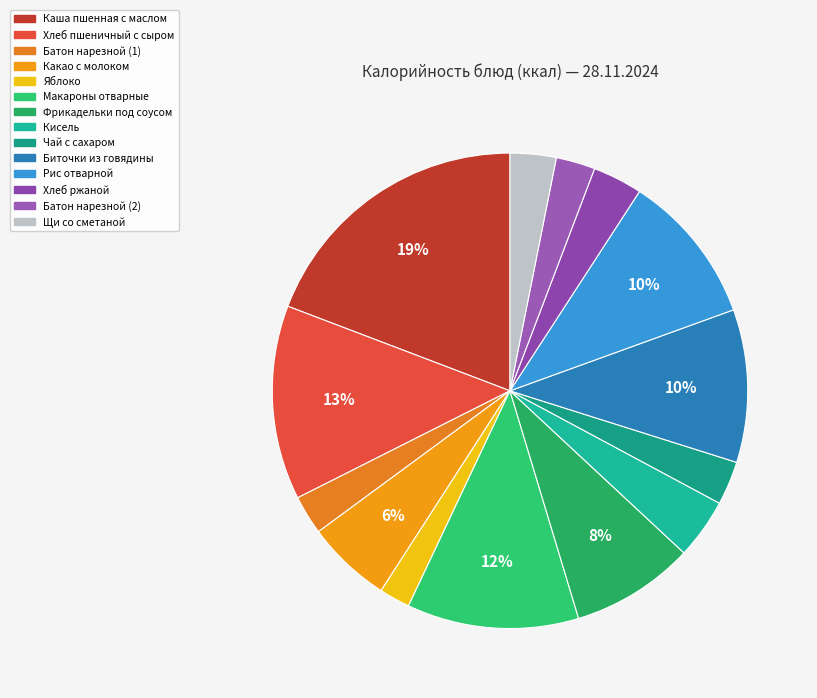

What percentage is the Кисель slice, to the nearest percent?

4%